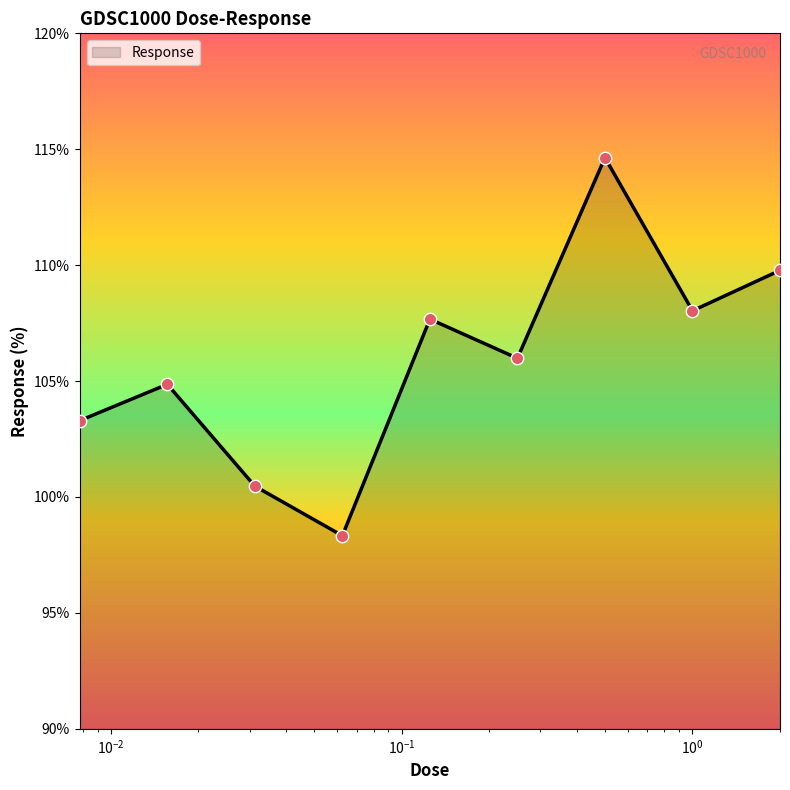

What is the maximum value shown in the chart?

114.6